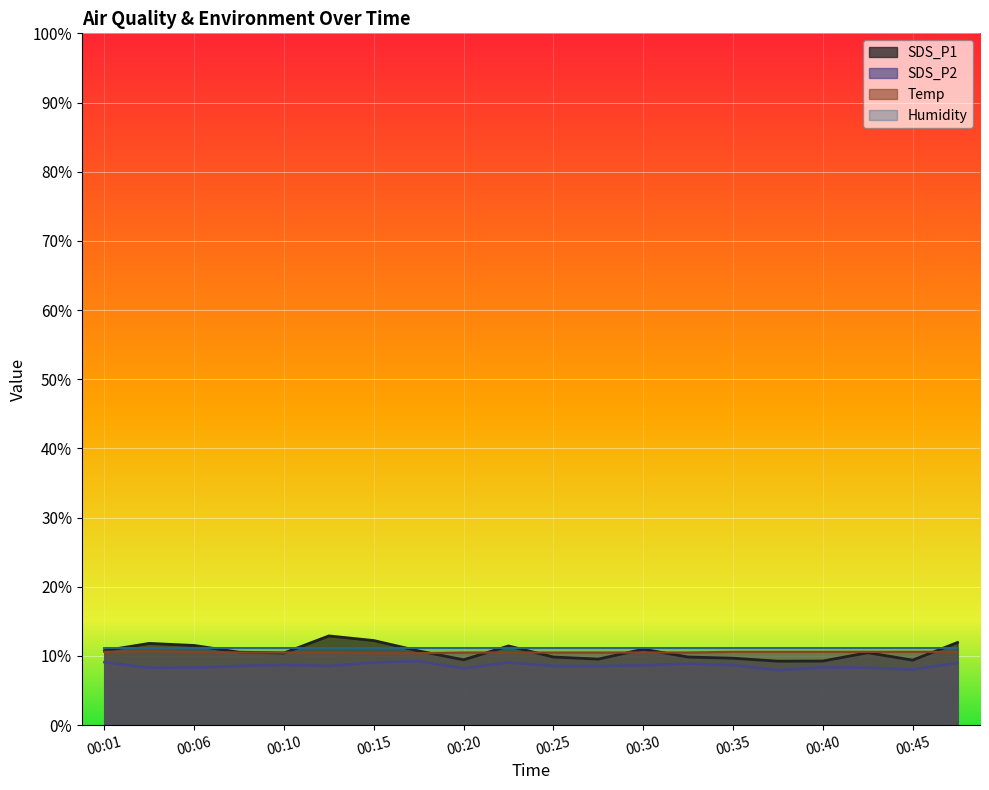

How many categories are shown in the chart?

20